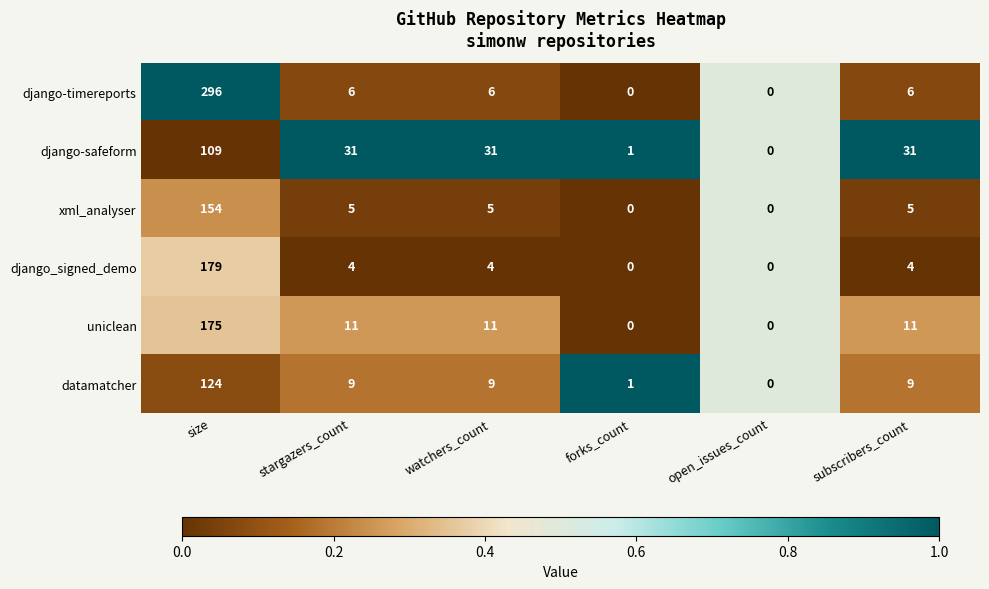

The django-safeform series shows 31 at watchers_count. True or false?

True